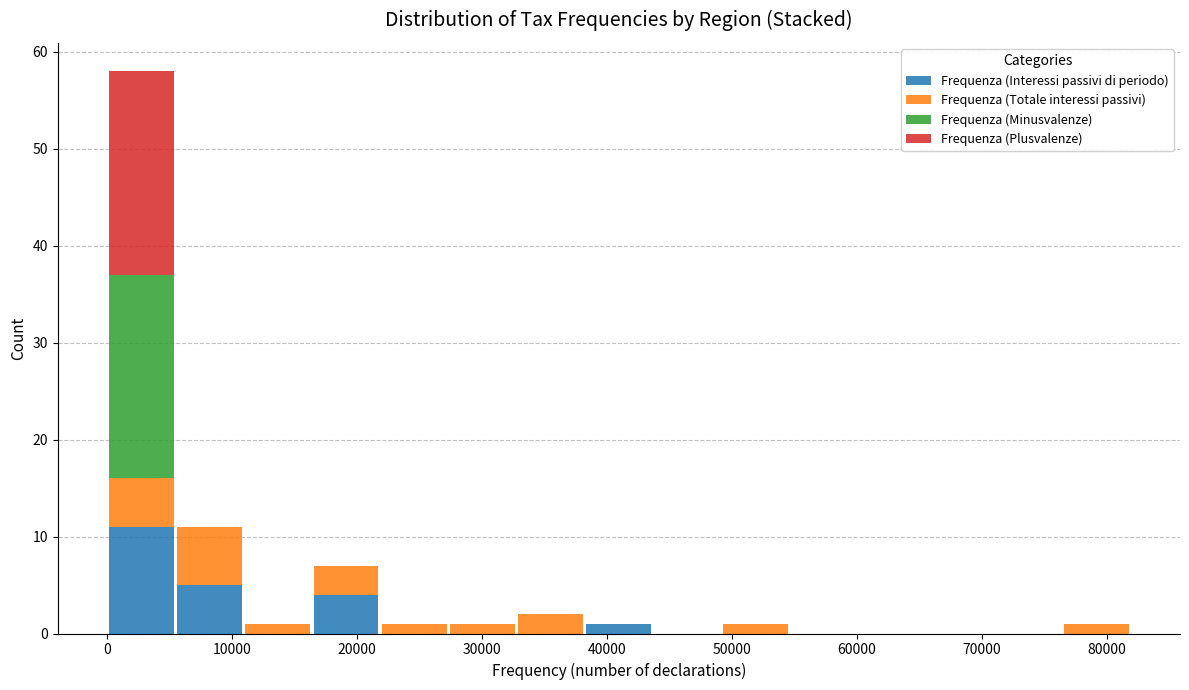

Reading left to right, list every stacked bar in this chart as the range it spans on the x-axis followed by its total height. Neither the bar edges nor the heights are printed on the chart, so give them approximately, as read against the axes.

0 to 5000: 58
5000 to 11000: 11
11000 to 16000: 1
16000 to 22000: 7
22000 to 27000: 1
27000 to 33000: 1
33000 to 38000: 2
38000 to 44000: 1
44000 to 49000: 0
49000 to 55000: 1
55000 to 60000: 0
60000 to 66000: 0
66000 to 71000: 0
71000 to 76000: 0
76000 to 82000: 1